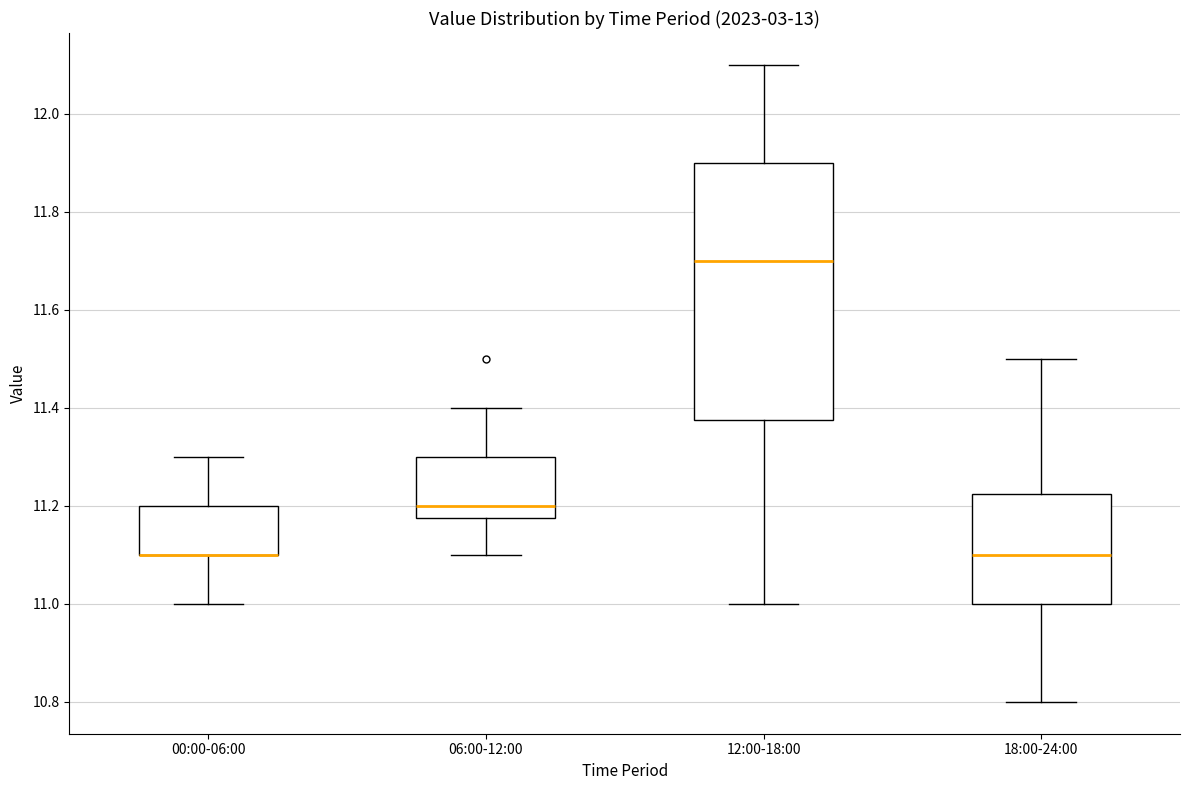

Which box is the tallest, from its lower edge to its upper edge?

12:00-18:00